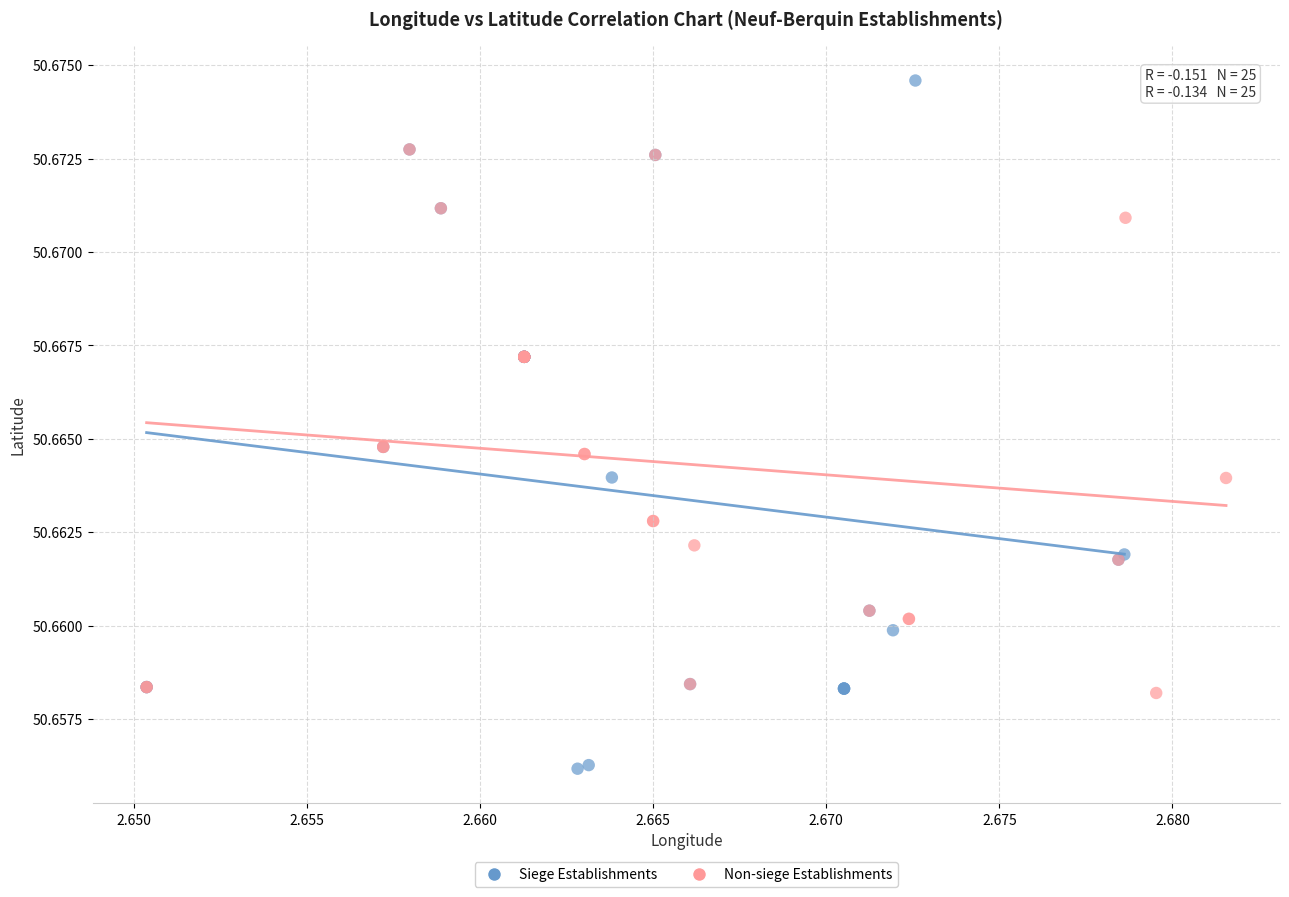

Which series reaches the maximum Y coordinate?

Siege Establishments